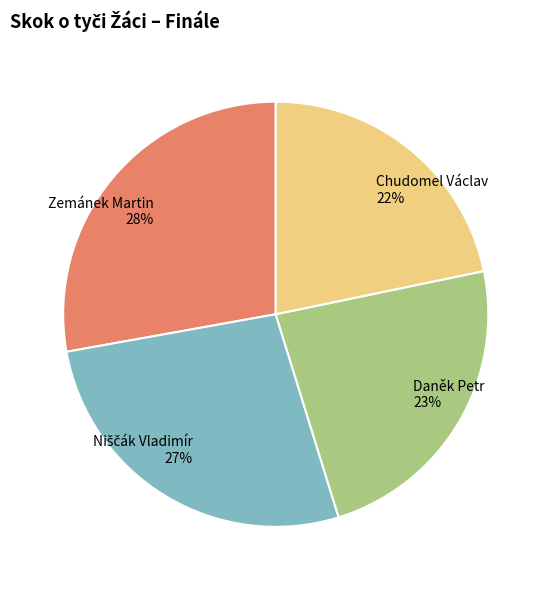

Which category has the smallest portion of the pie?

Chudomel Václav